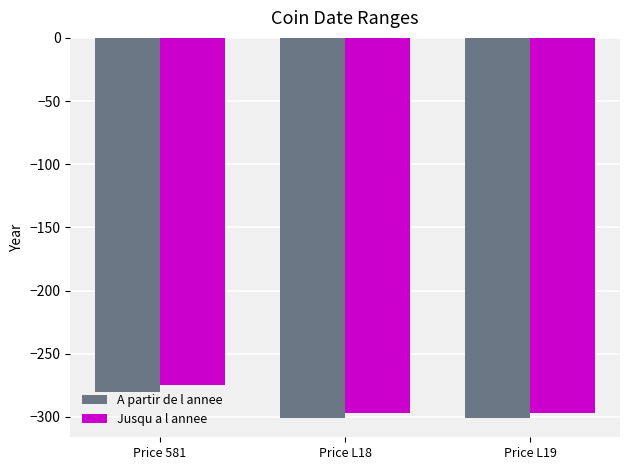

Read the Jusqu a l annee value at Price L19, to the nearest 10.

-300